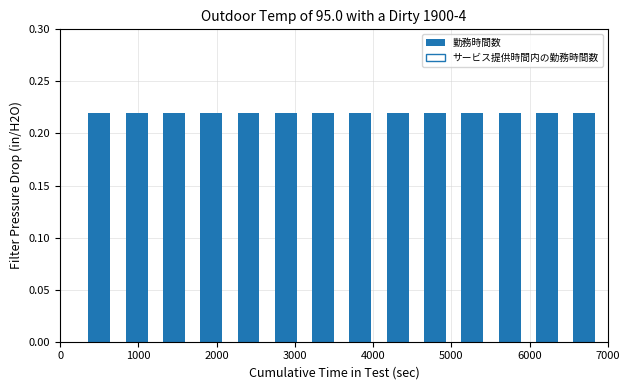

At how many categories does at least one series exceed 0?

14